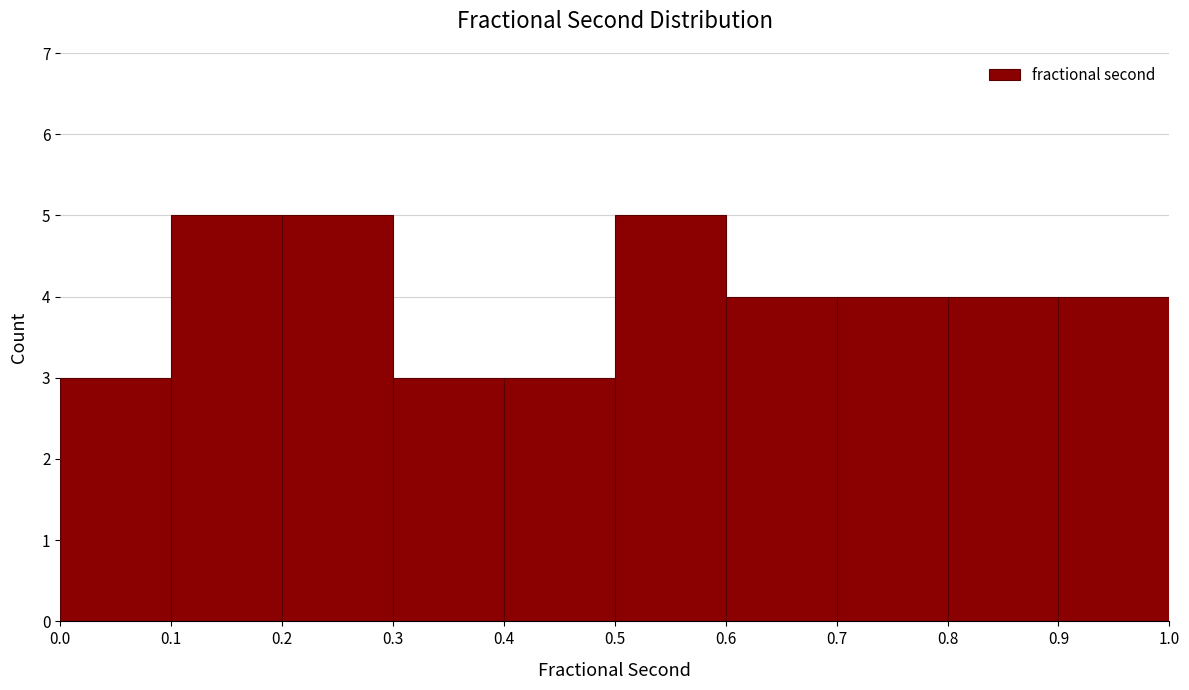

Reading left to right, list every bar in this chart as the range it spans on the x-axis followed by its height. The values are not printed on the chart, so give them approximately, as read against the axis.

0.0 to 0.1: 3
0.1 to 0.2: 5
0.2 to 0.3: 5
0.3 to 0.4: 3
0.4 to 0.5: 3
0.5 to 0.6: 5
0.6 to 0.7: 4
0.7 to 0.8: 4
0.8 to 0.9: 4
0.9 to 1.0: 4